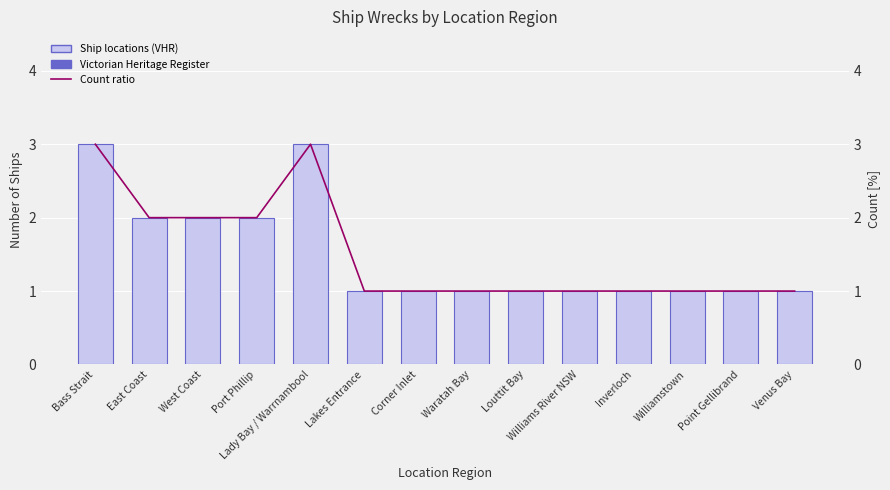

Reading left to right, transcribe all the data shown in this chart.

Ship Count: Bass Strait=3	East Coast=2	West Coast=2	Port Phillip=2	Lady Bay / Warrnambool=3	Lakes Entrance=1	Corner Inlet=1	Waratah Bay=1	Louttit Bay=1	Williams River NSW=1	Inverloch=1	Williamstown=1	Point Gellibrand=1	Venus Bay=1
Ratio line: Bass Strait=3	East Coast=2	West Coast=2	Port Phillip=2	Lady Bay / Warrnambool=3	Lakes Entrance=1	Corner Inlet=1	Waratah Bay=1	Louttit Bay=1	Williams River NSW=1	Inverloch=1	Williamstown=1	Point Gellibrand=1	Venus Bay=1